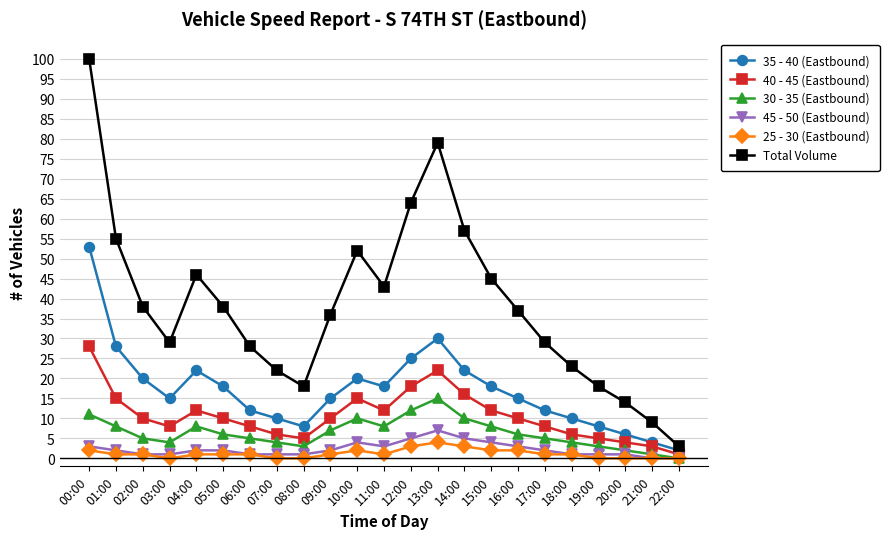

True or false: Total Volume and 30 - 35 (Eastbound) intersect in this chart.

False